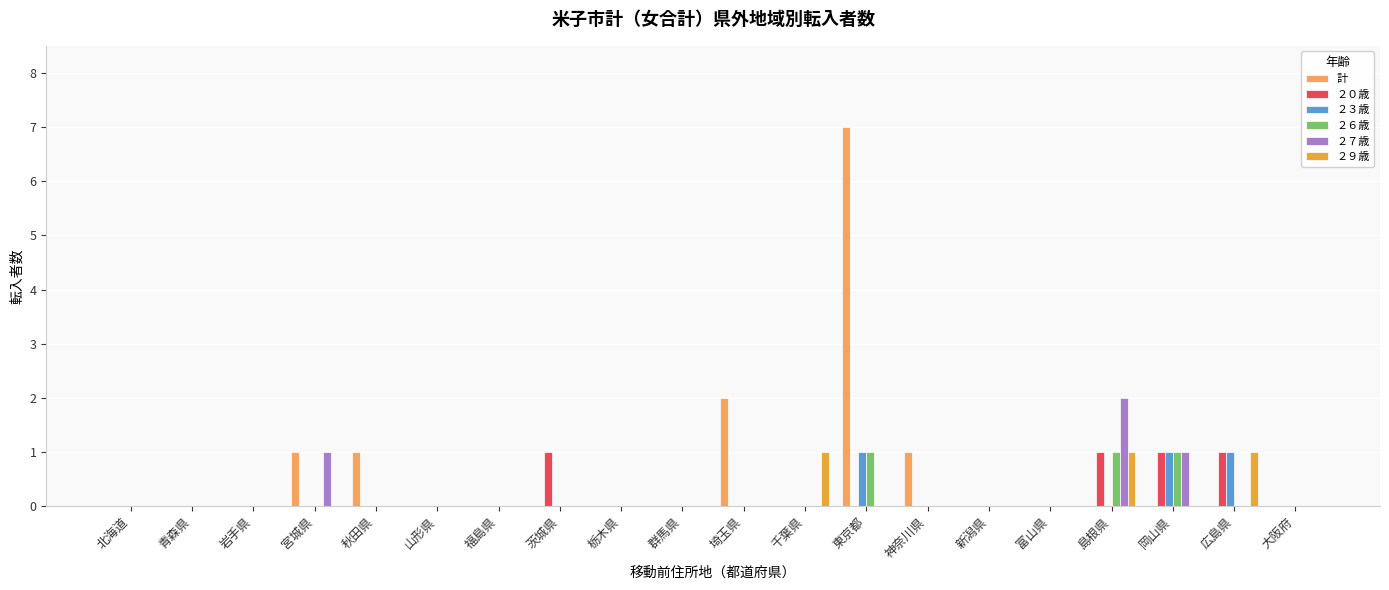

What is the sum of the 計 values at 東京都 and 群馬県?

7